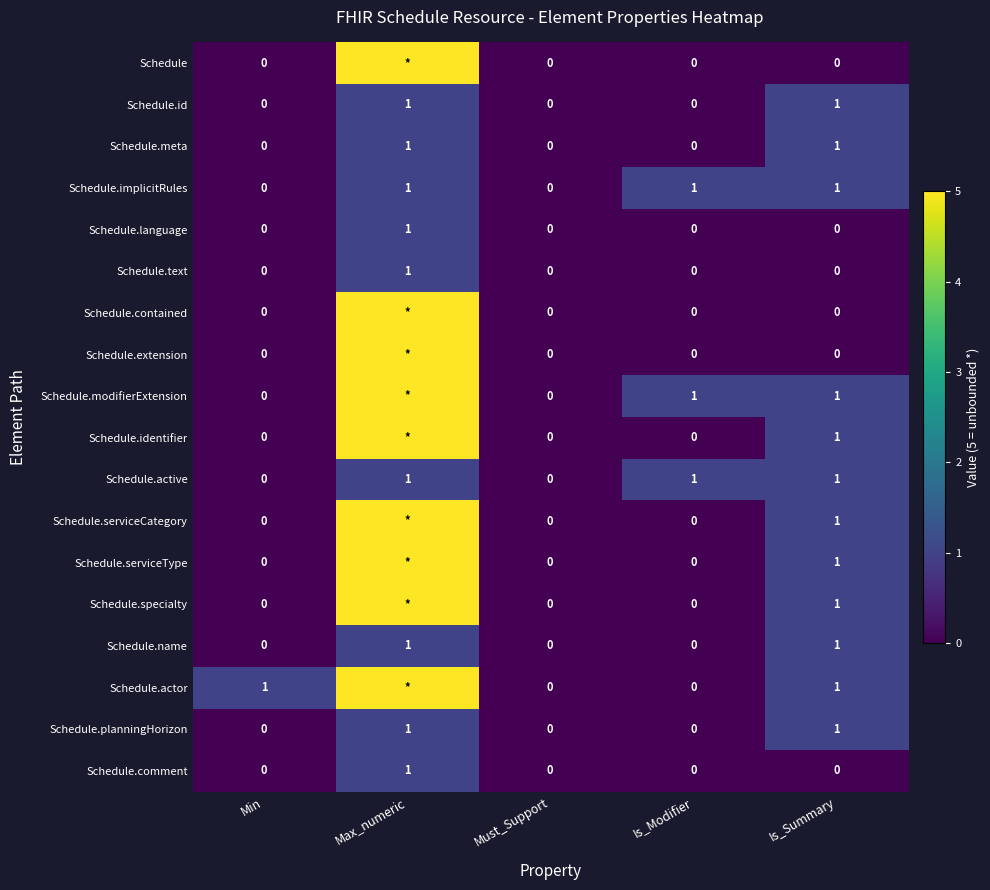

What is the sum of all Schedule.implicitRules values?

3